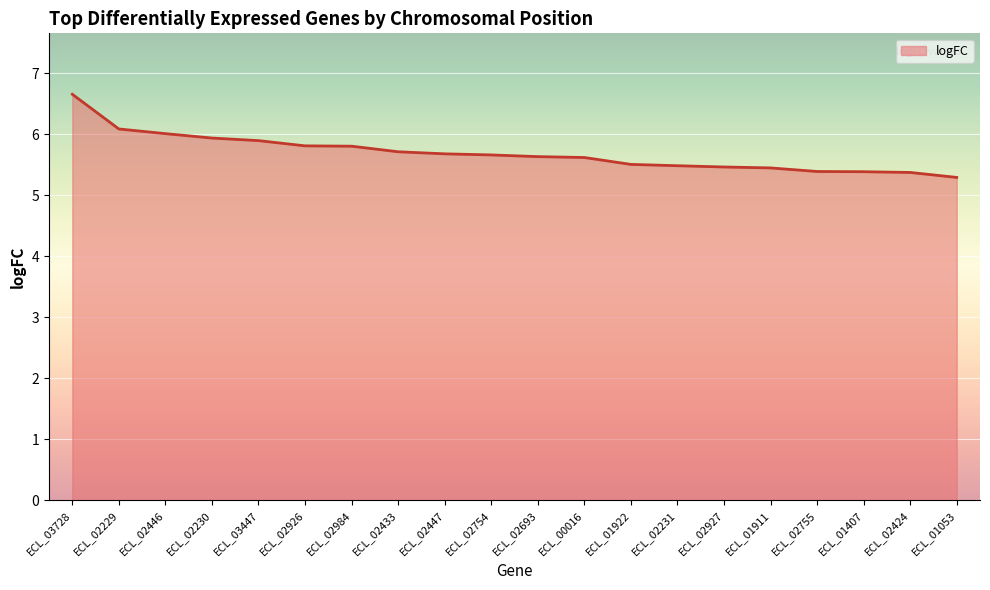

What is the difference between the maximum and second lowest values?

1.3